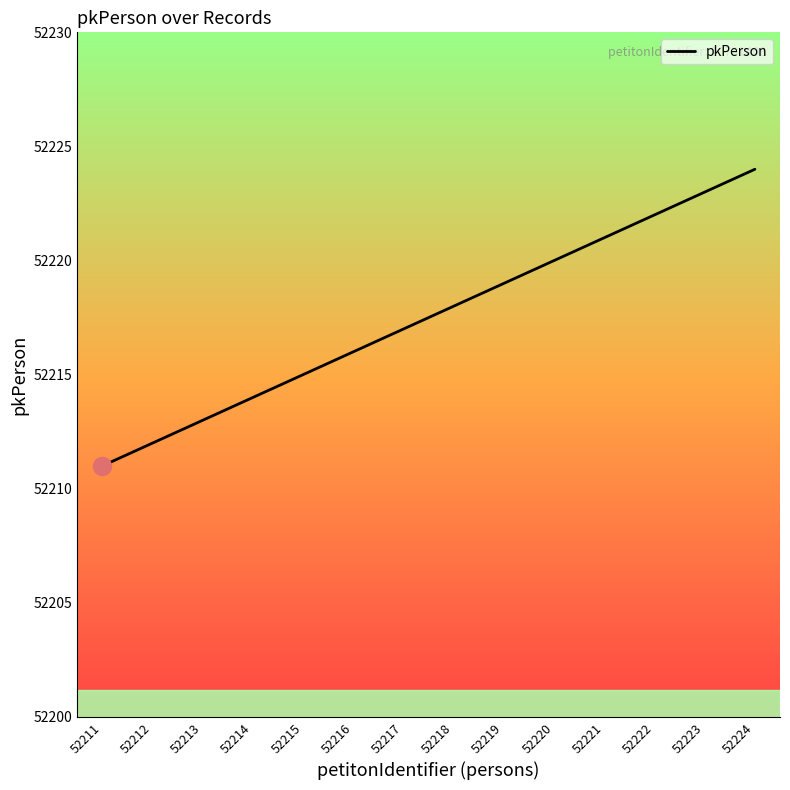

What is the sum of the values at 52219 and 52217?

104436